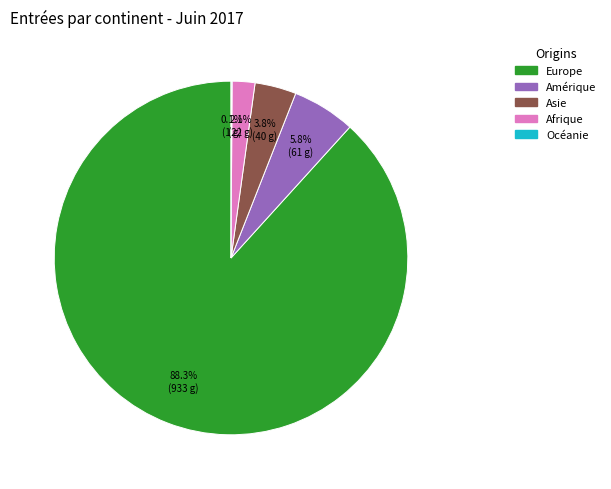

What is the majority slice?

Europe